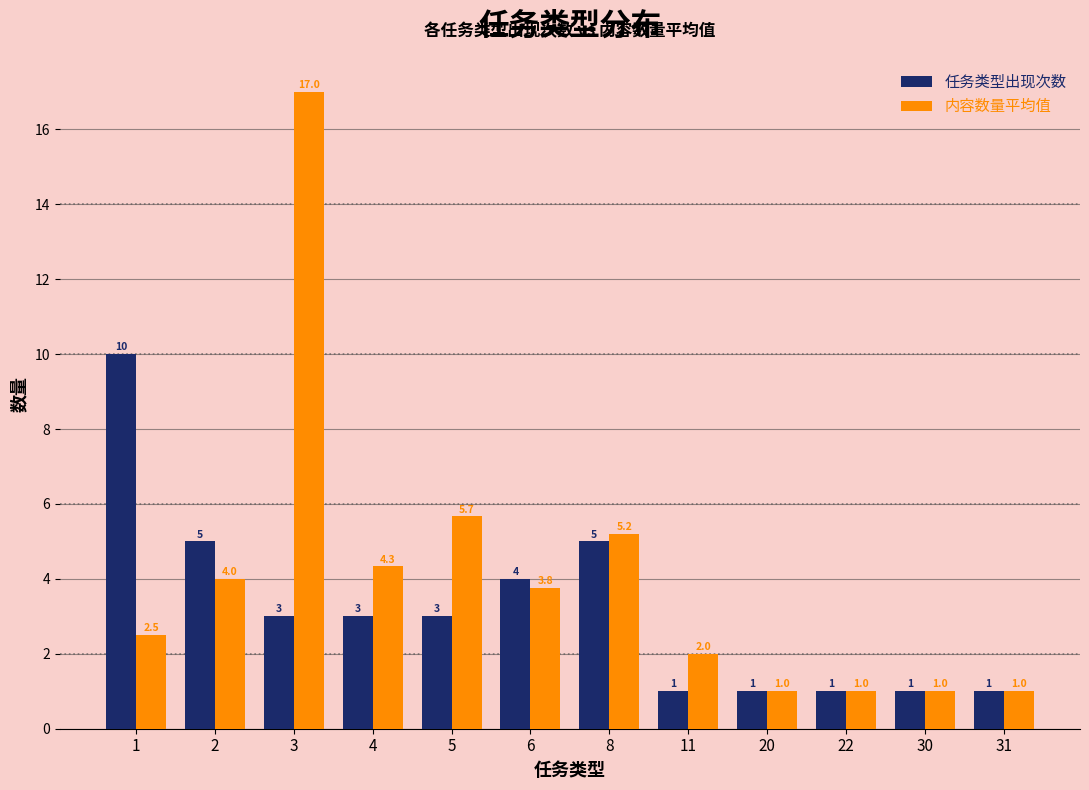

What is the average value of the 内容数量平均值 series?

4.0